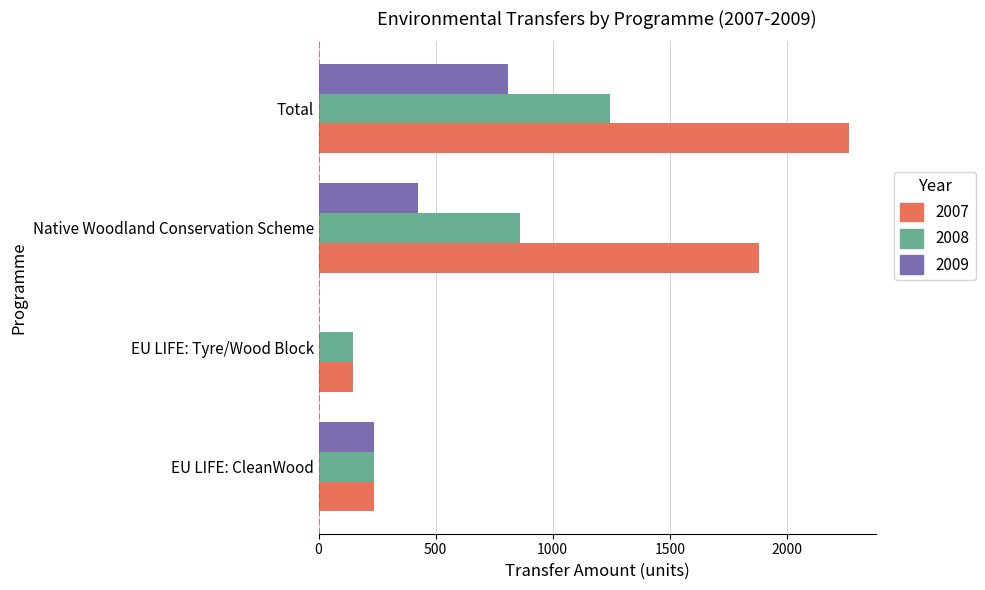

Which series has the largest total across all categories?

2007